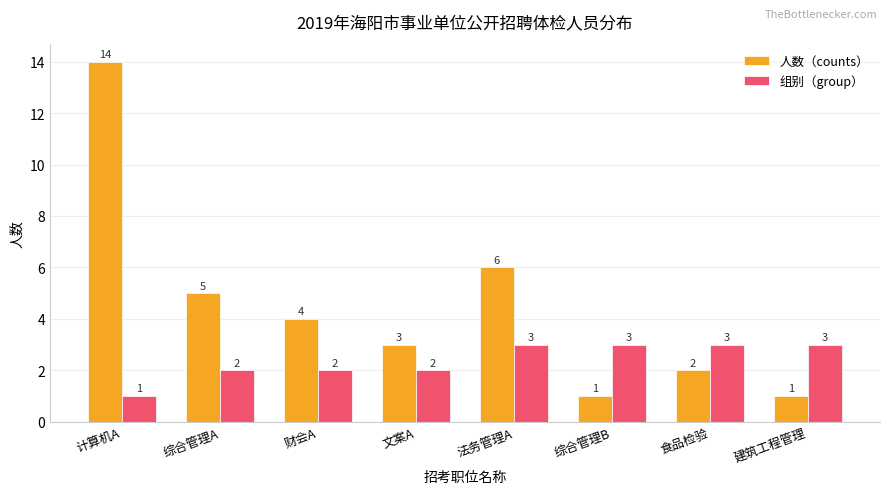

Is the value of 组别（group） at 综合管理B greater than the value of 人数（counts） at 财会A?

No